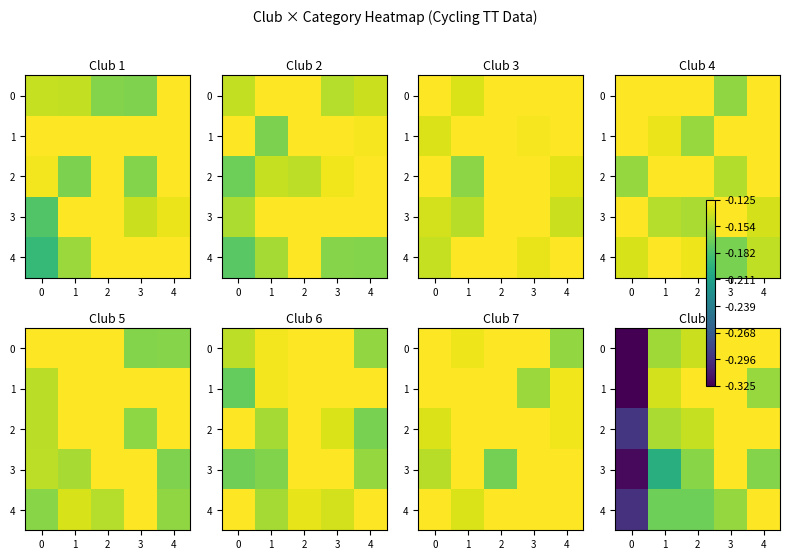

Is it true that row_0 equals -0.2 at 0?

True